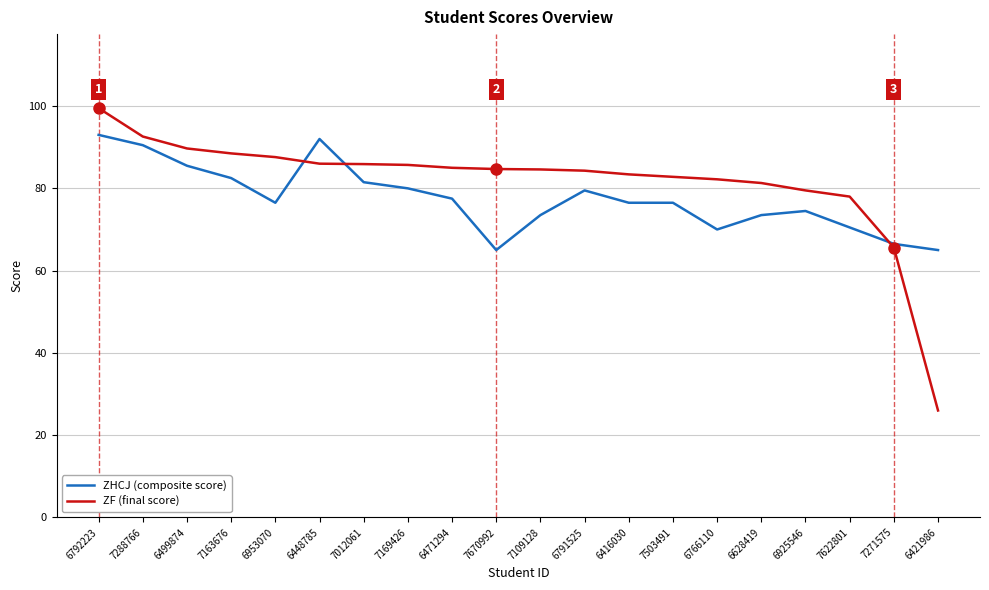

Which series has the largest total across all categories?

ZF (final score)